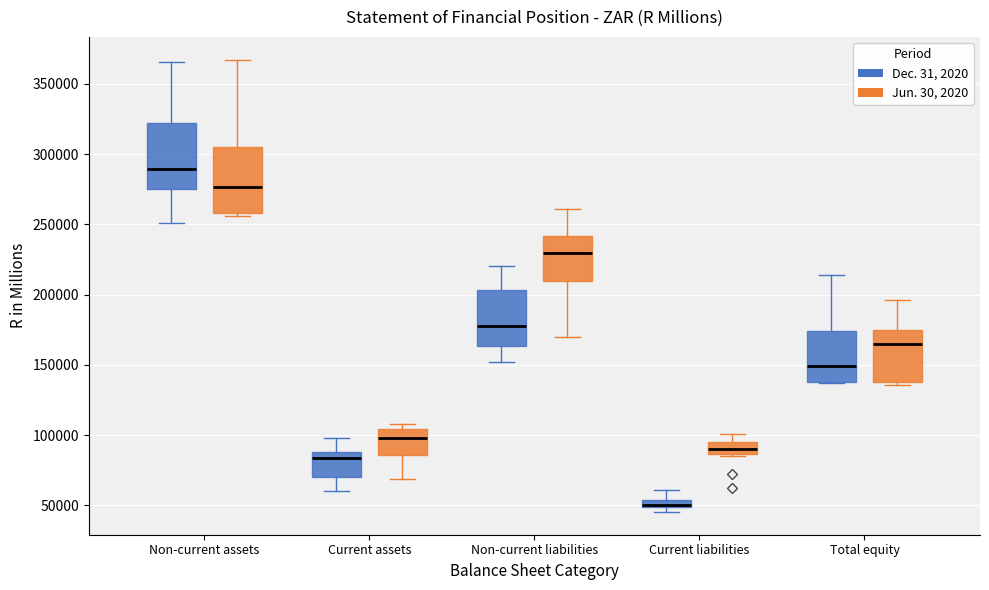

Which box has the highest median line?

Non-current assets (Dec. 31, 2020)